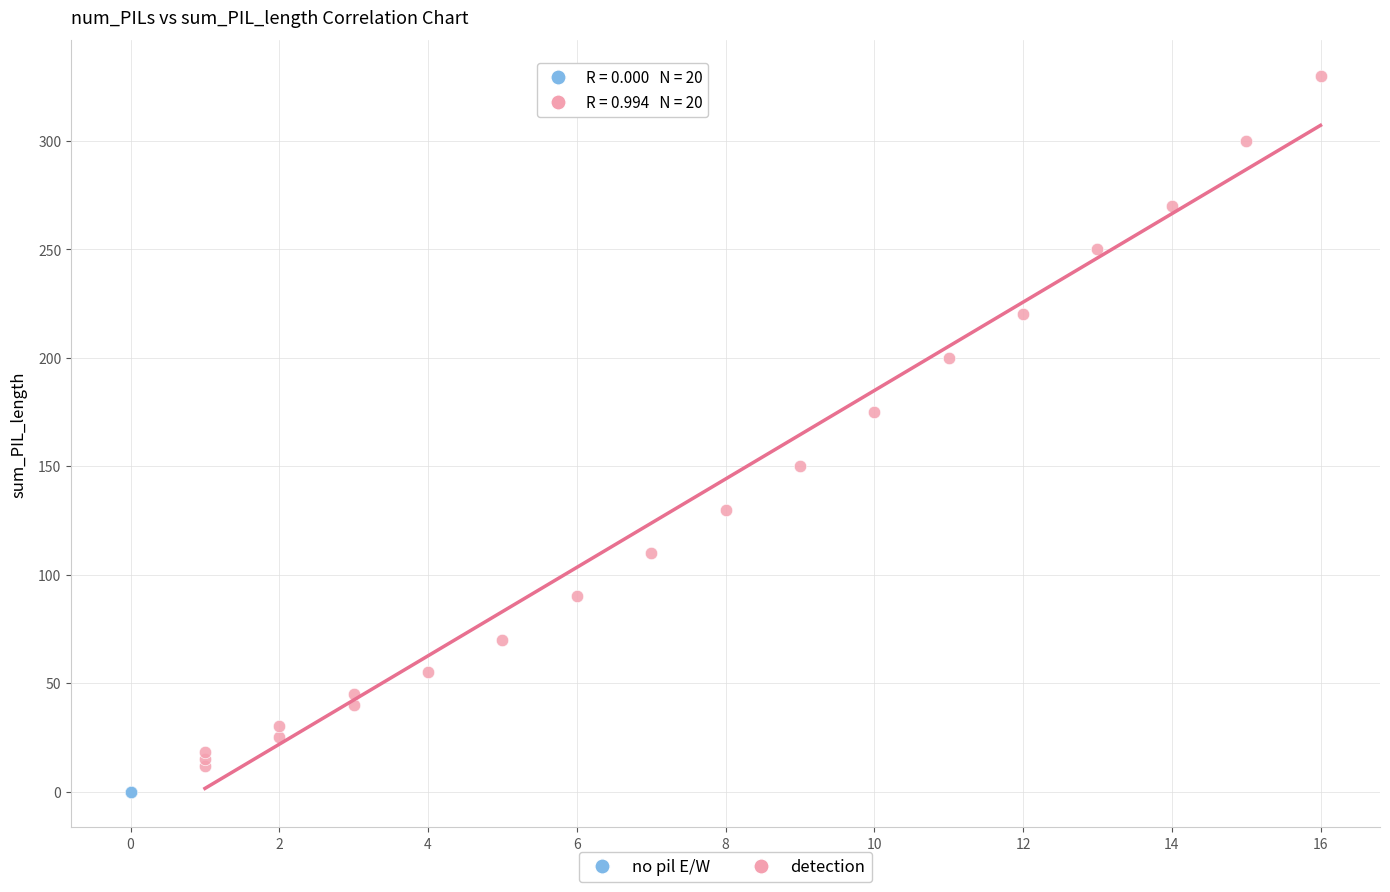

Which series reaches the maximum Y coordinate?

detection